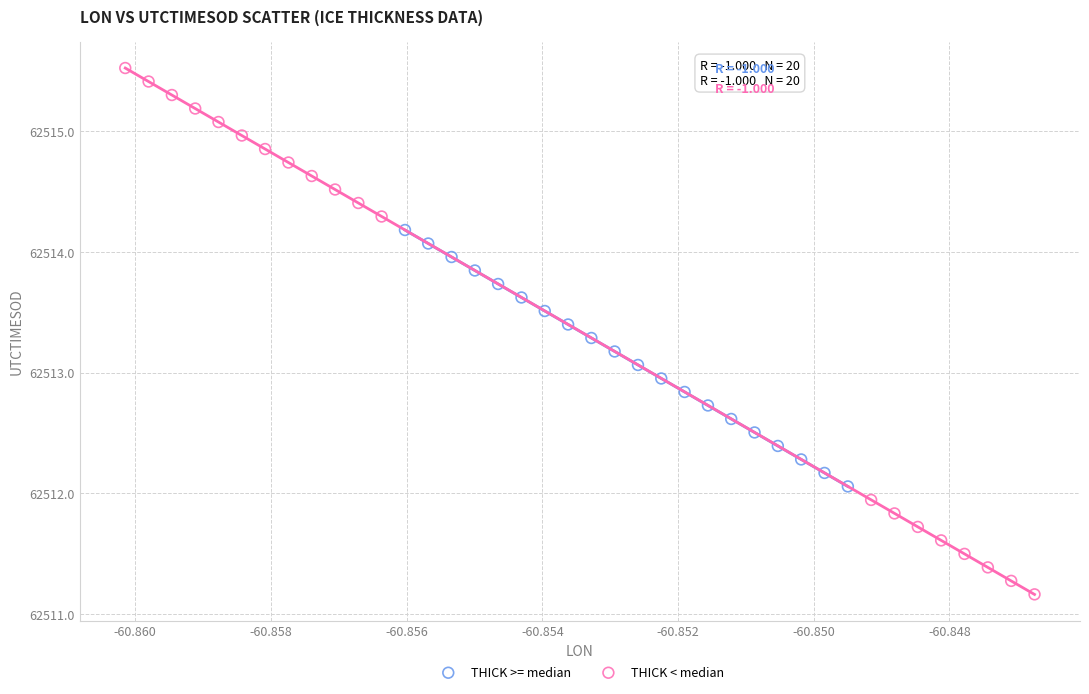

Which series contains the highest Y value?

THICK < median